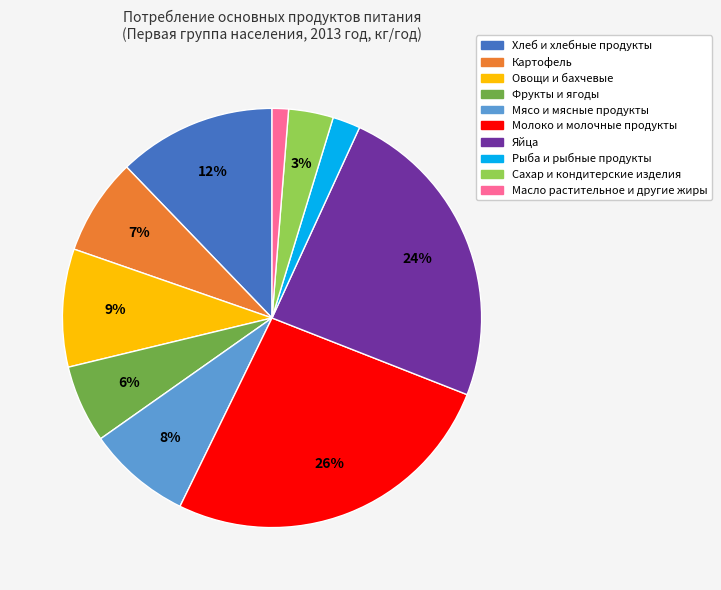

Is it true that Картофель is 7% of the pie?

True